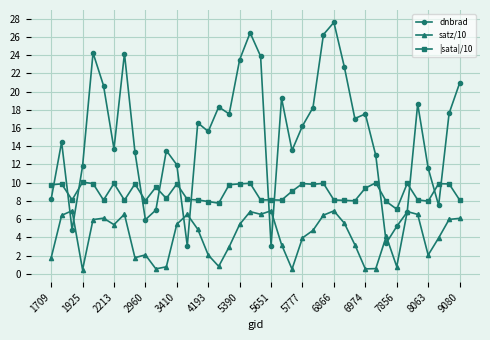

What is the maximum value shown in the chart?

27.6